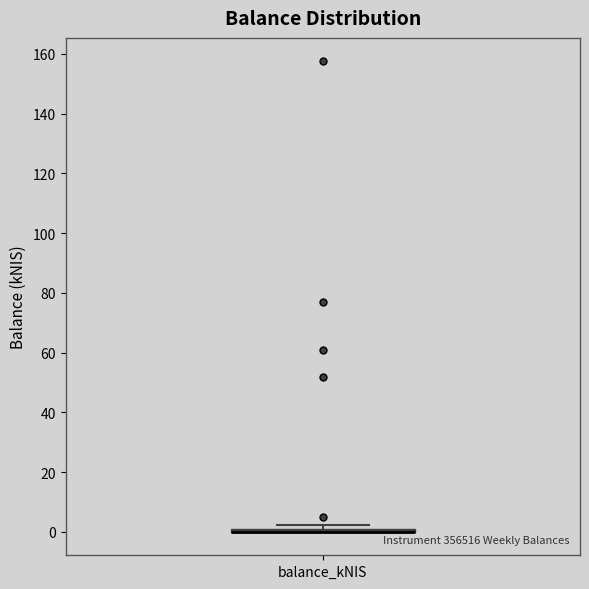

Where is the lower edge of the box for balance_kNIS on the y-axis? The values are not printed on the chart, so give them approximately, as read against the axis.

0